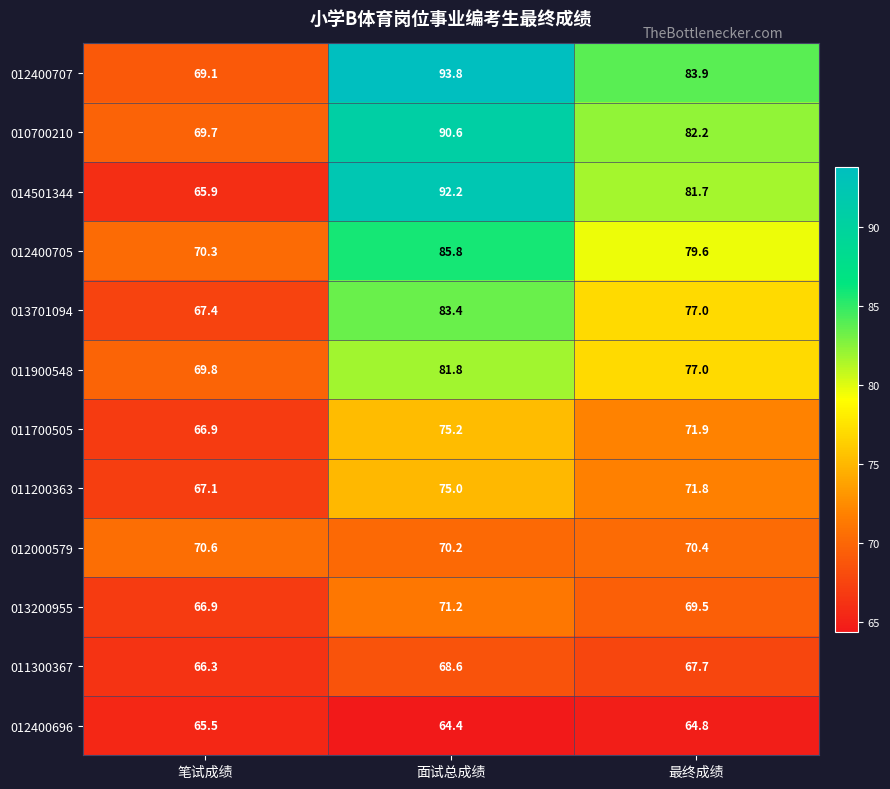

What is the total value across all series at 面试总成绩?

952.2